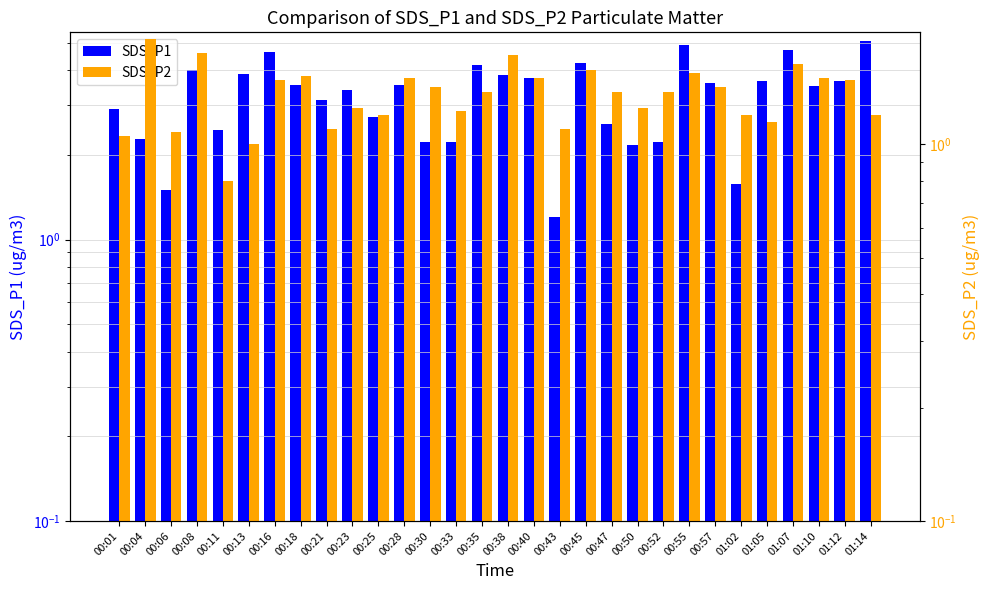

Which category has the lowest value in the SDS_P2 series?

00:11